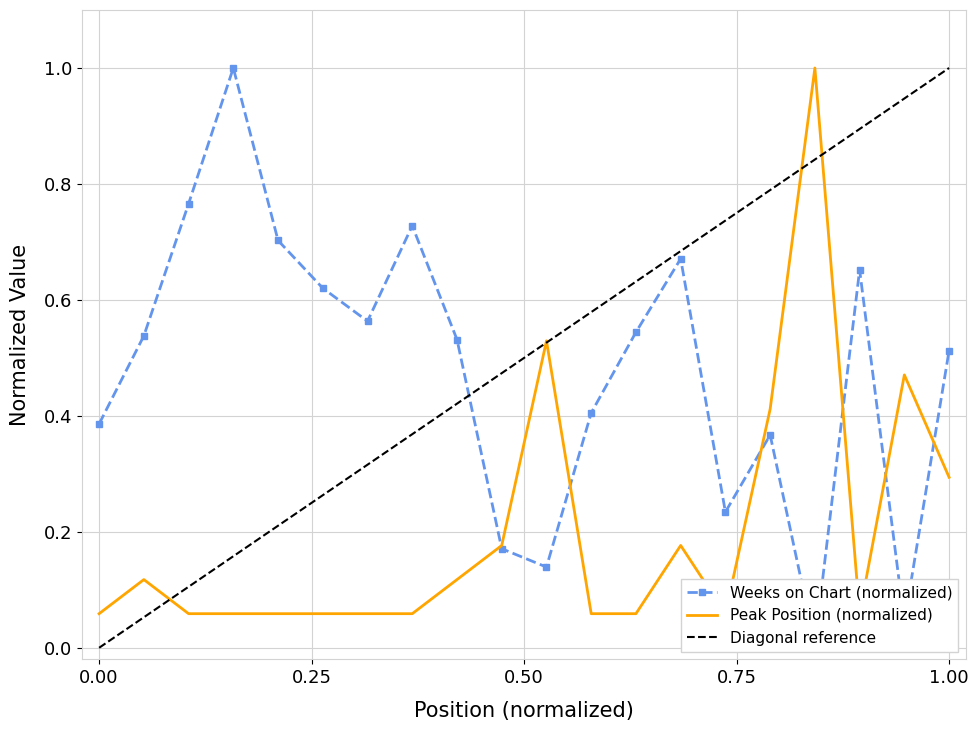

How many interior local peaks does the Peak Position series have?

5